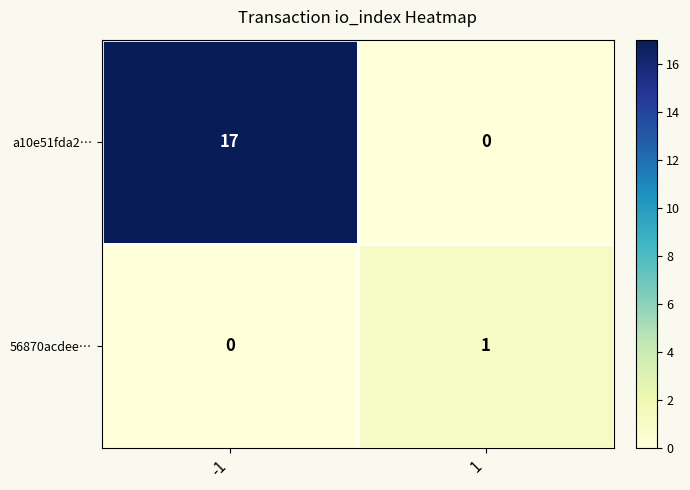

Count the number of categories in the chart.

2